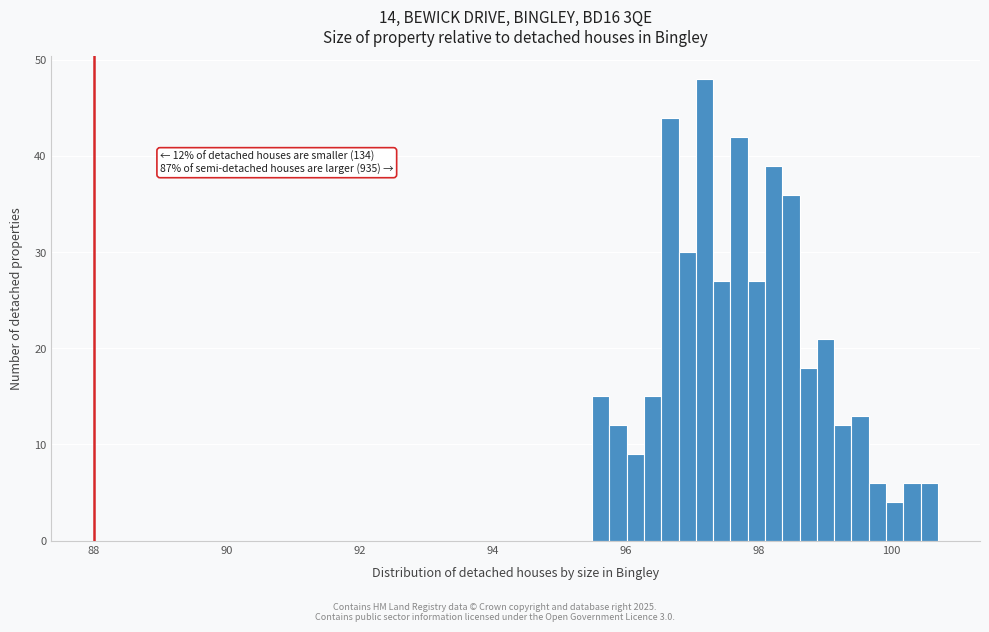

Around what value on the x-axis is the tallest bar? Give the approximate position of its centre, as read against the axis.

97.2